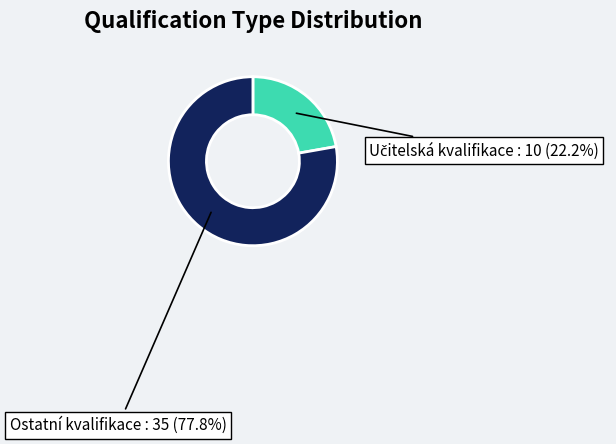

Does any single category account for the majority?

Yes